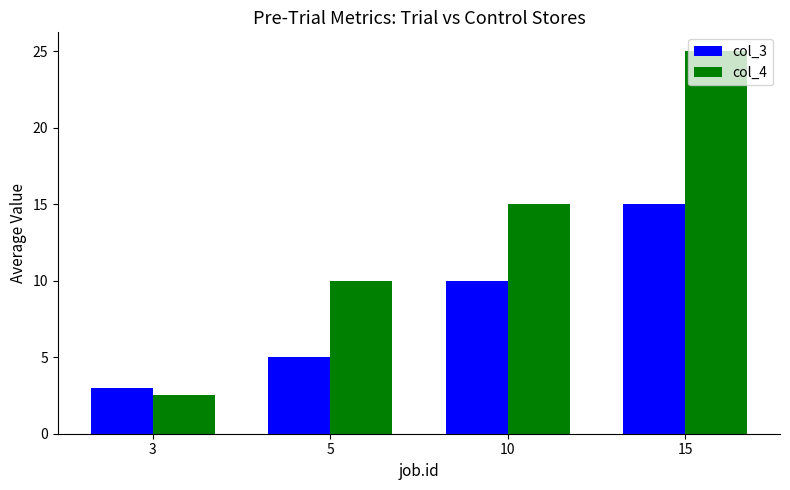

At which label is col_3 closest to 9?

10